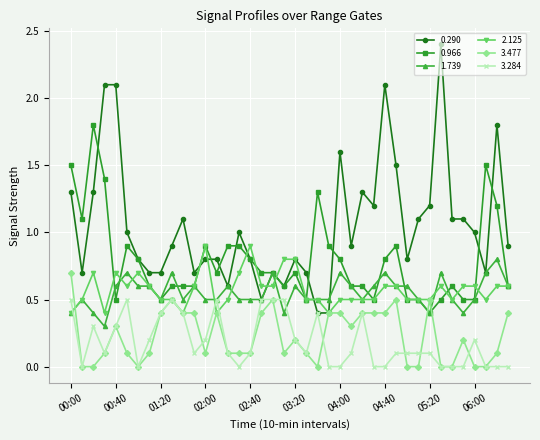

Which series has the widest spread of values?

0.290